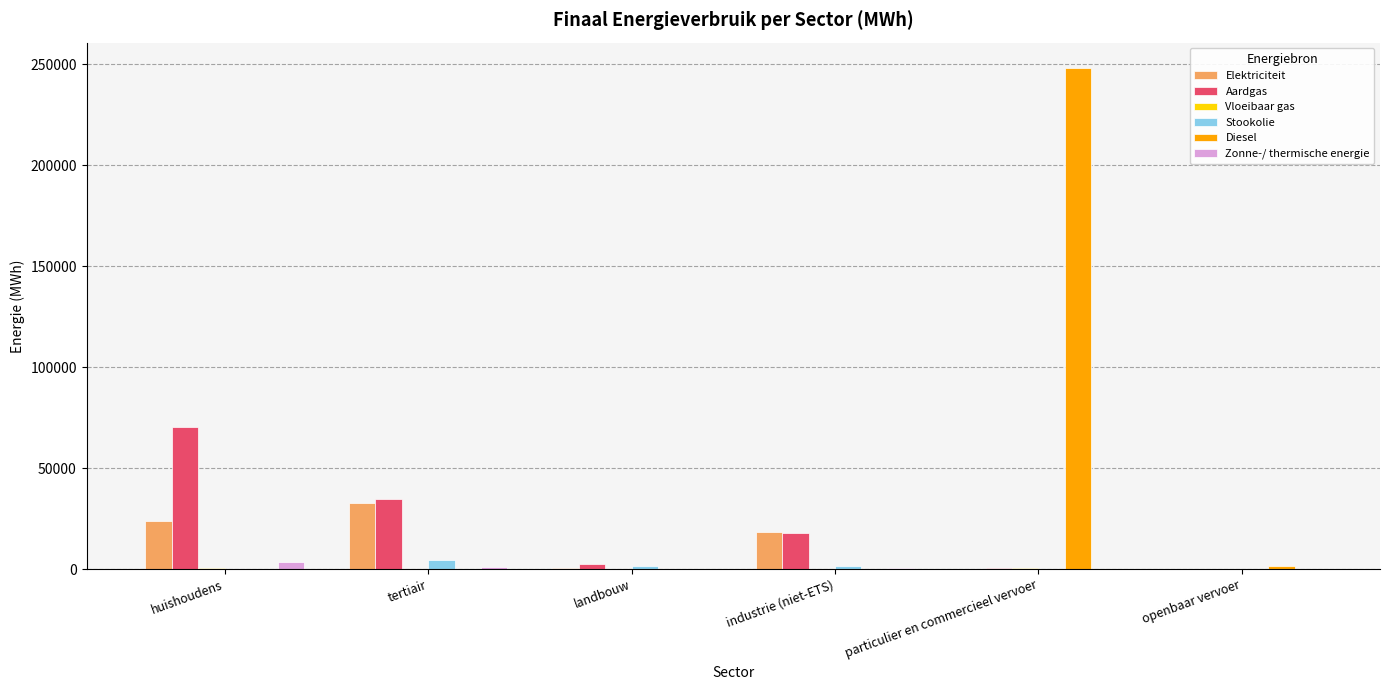

The Diesel series shows 0.0 at tertiair. True or false?

True